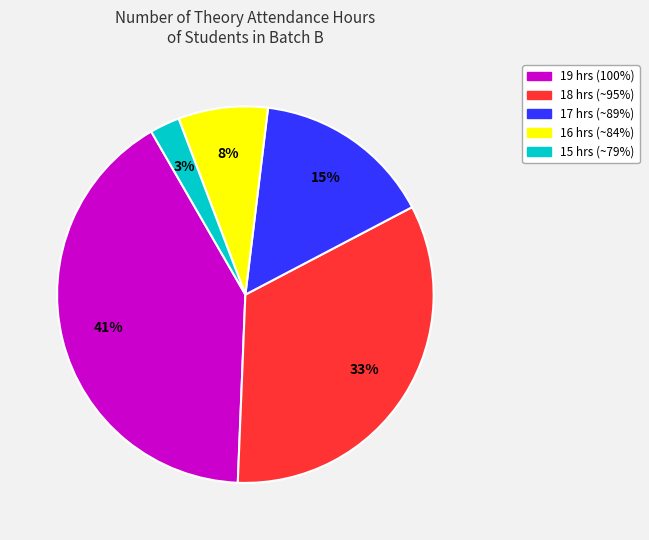

Which category has the smallest portion of the pie?

15 hrs (~79%)